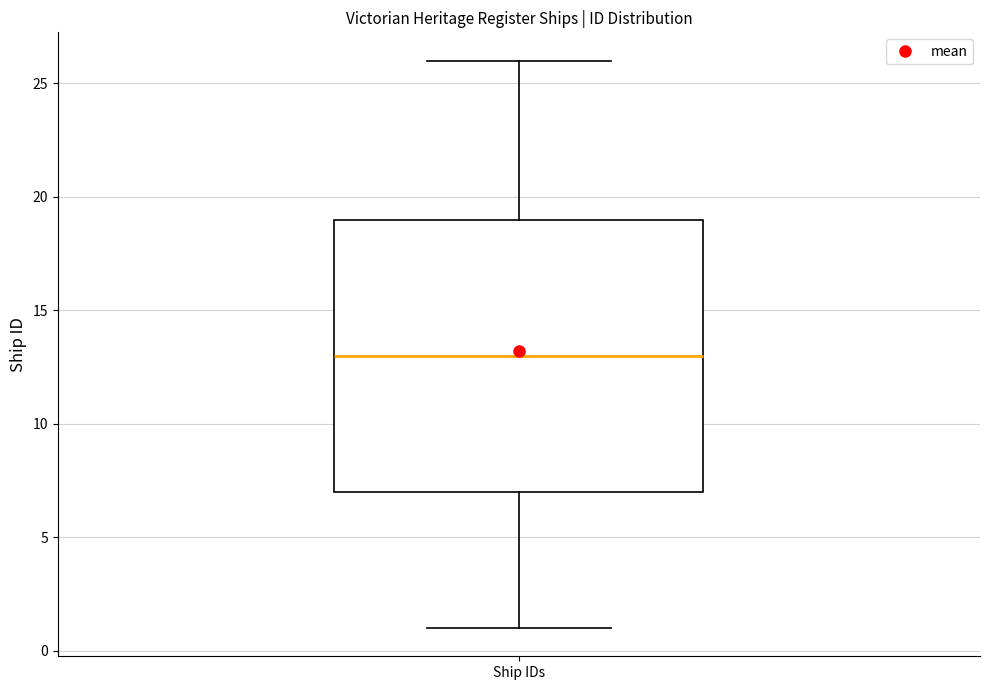

Transcribe this box plot: give where the median line is, the range the box spans, and where the two whiskers end, as read against the y-axis. The values are not printed on the chart, so give them approximately, as read against the axis.

median 13, box 7 to 19, whiskers 1 to 26